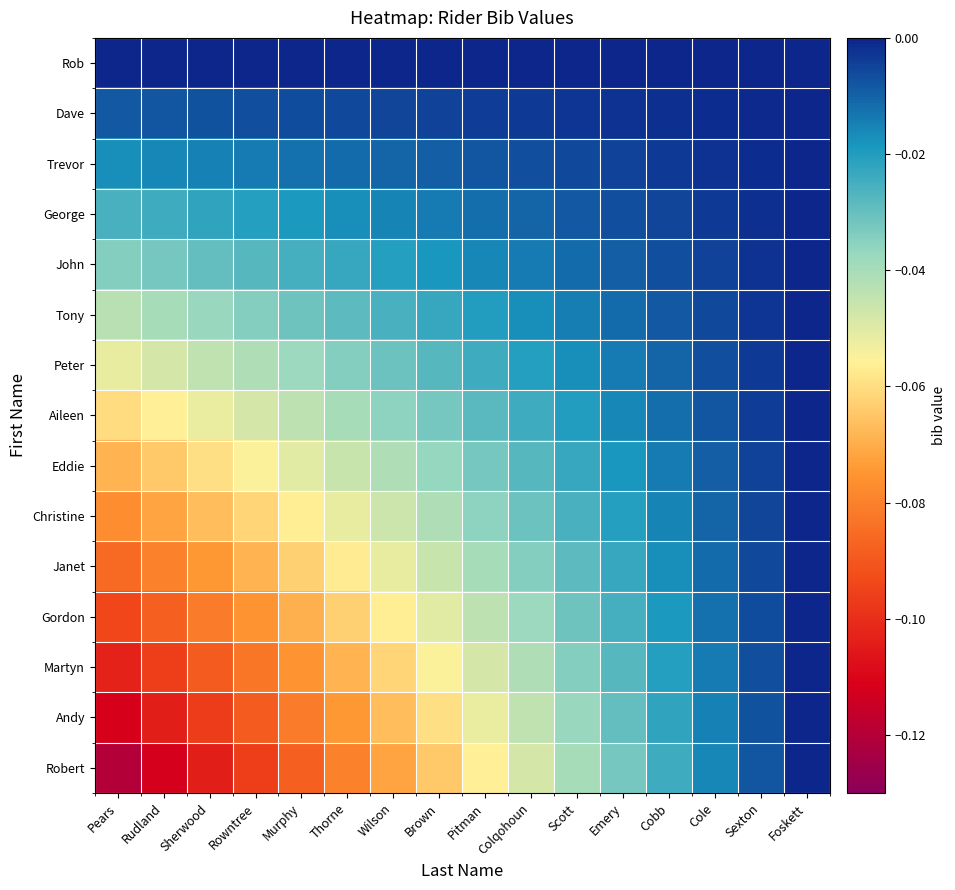

List the series in order of their peak value, highest first.

Rob, Dave, Trevor, George, John, Tony, Peter, Aileen, Eddie, Christine, Janet, Gordon, Martyn, Andy, Robert